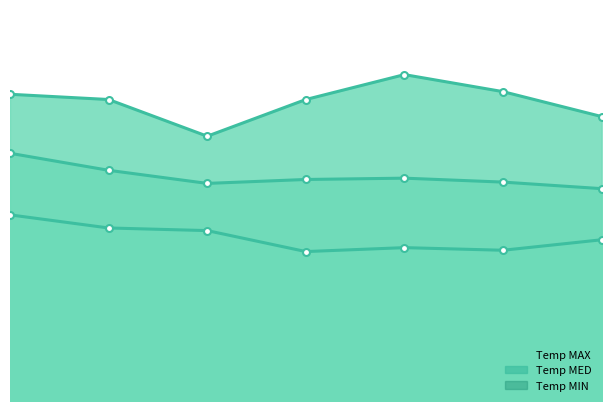

The value of Temp MIN at 2020-10-06 is 8.1. True or false?

False